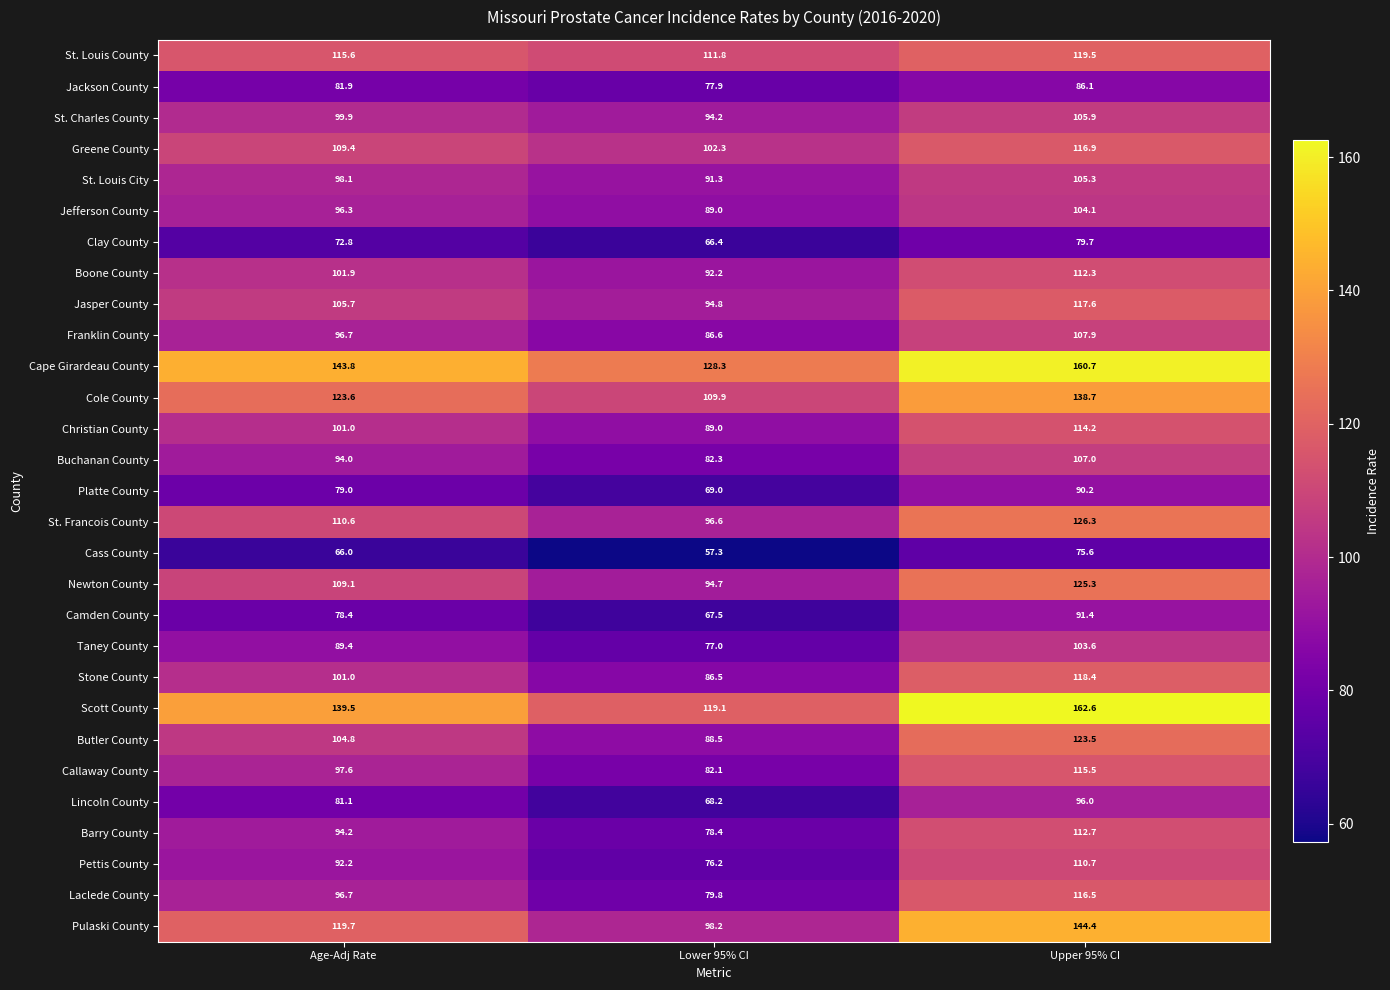

At which label does Jefferson County first exceed 96?

Age-Adj Rate